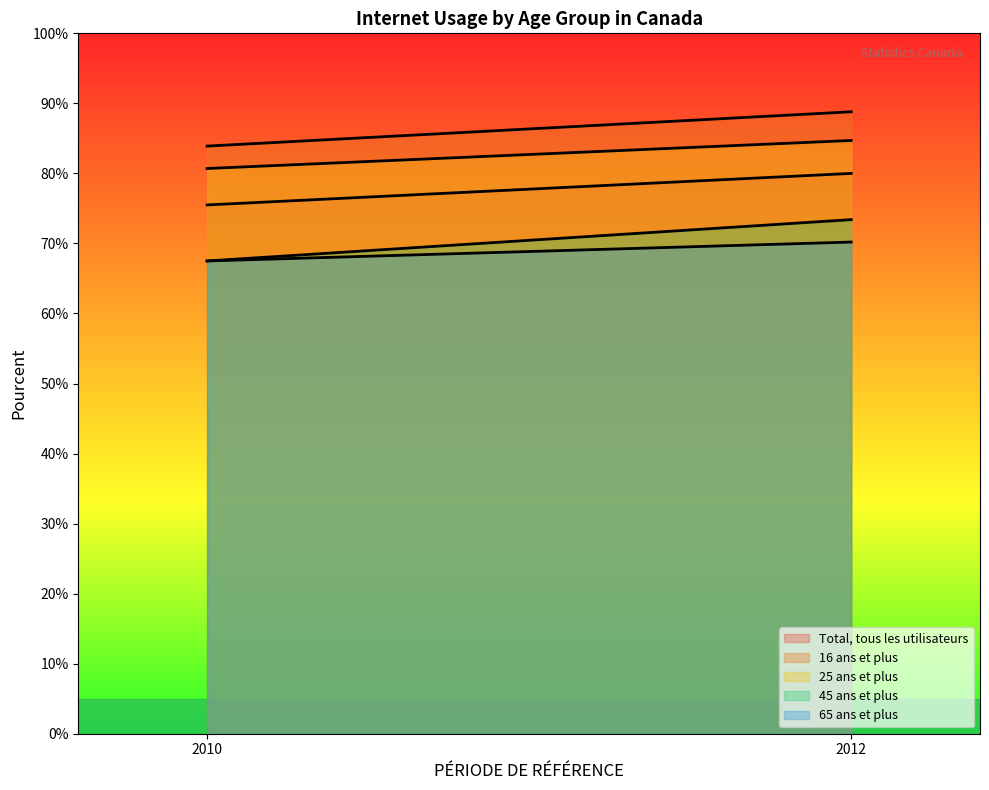

How many lines are shown in the chart?

5